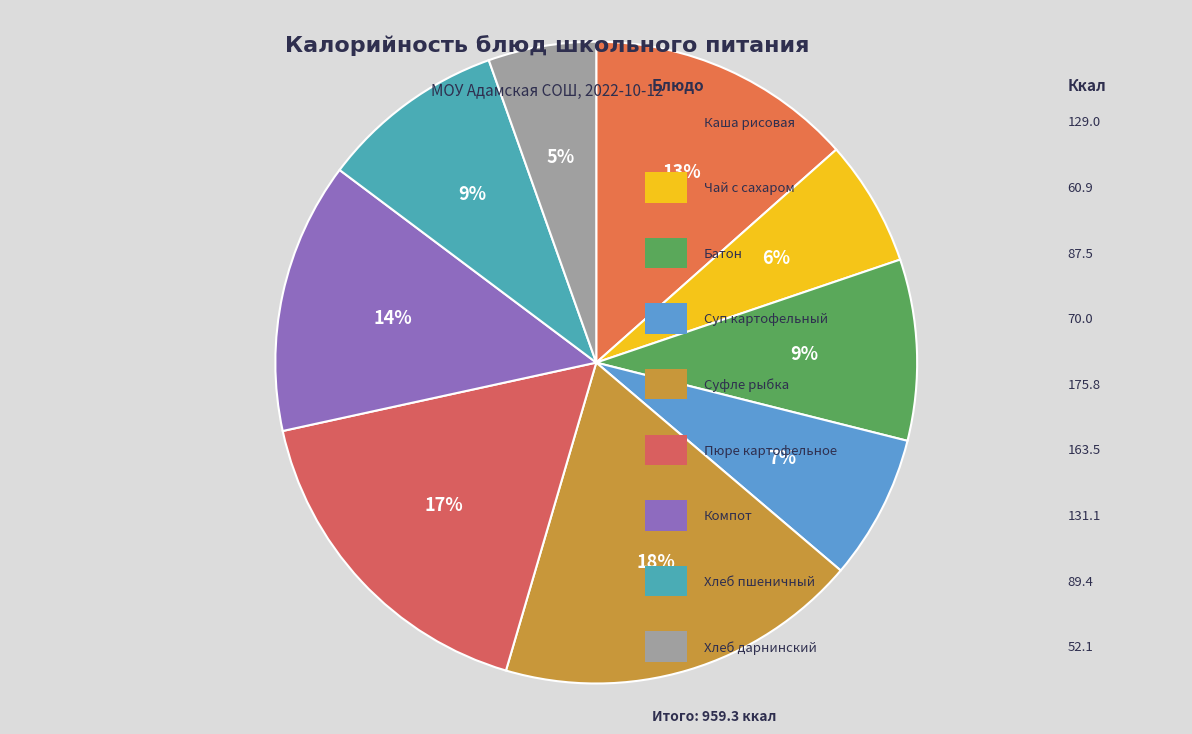

How many segments does this pie chart have?

9